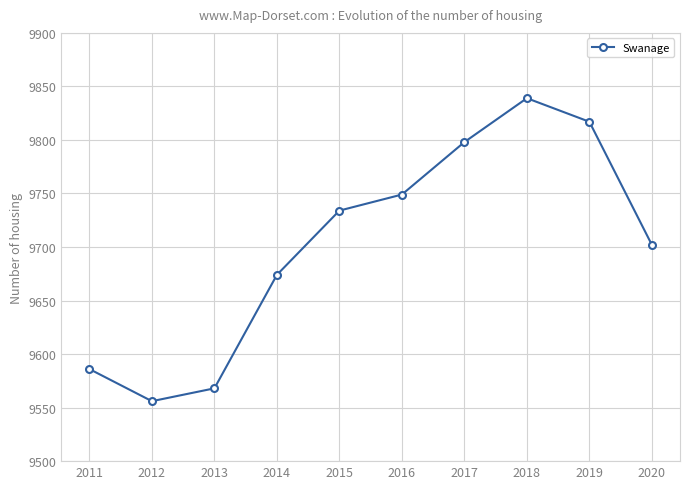

How many series are shown in this chart?

1